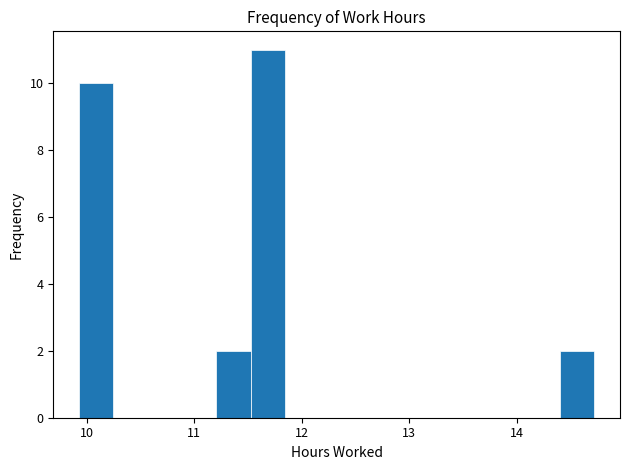

Read against the x-axis, roughly where is the centre of the tallest bar?

11.7